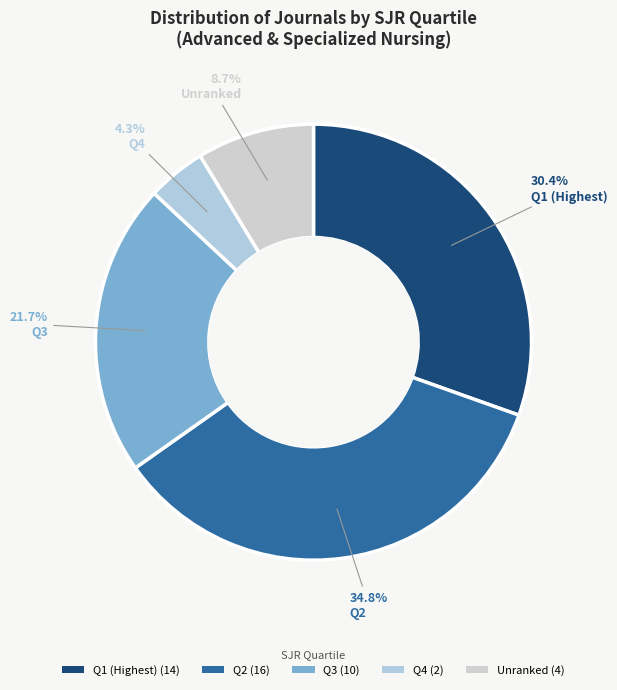

Which slice is the smallest?

Q4 (2)